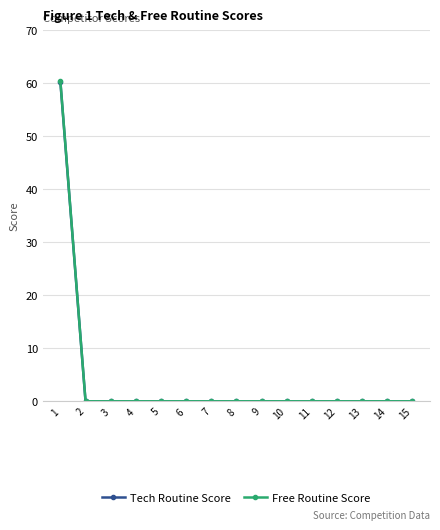

What is the maximum value shown in the chart?

60.4